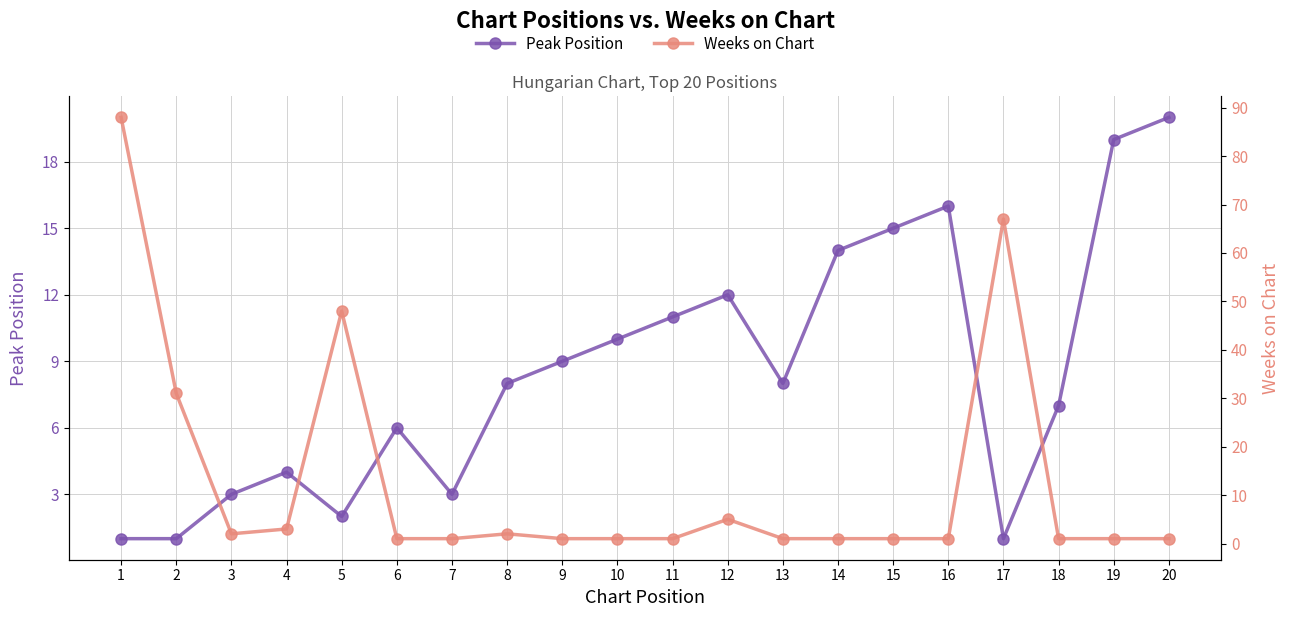

Reading left to right, what are all the values shown in this chart?

Peak Position: 1=1	2=1	3=3	4=4	5=2	6=6	7=3	8=8	9=9	10=10	11=11	12=12	13=8	14=14	15=15	16=16	17=1	18=7	19=19	20=20
Weeks on Chart: 1=88	2=31	3=2	4=3	5=48	6=1	7=1	8=2	9=1	10=1	11=1	12=5	13=1	14=1	15=1	16=1	17=67	18=1	19=1	20=1